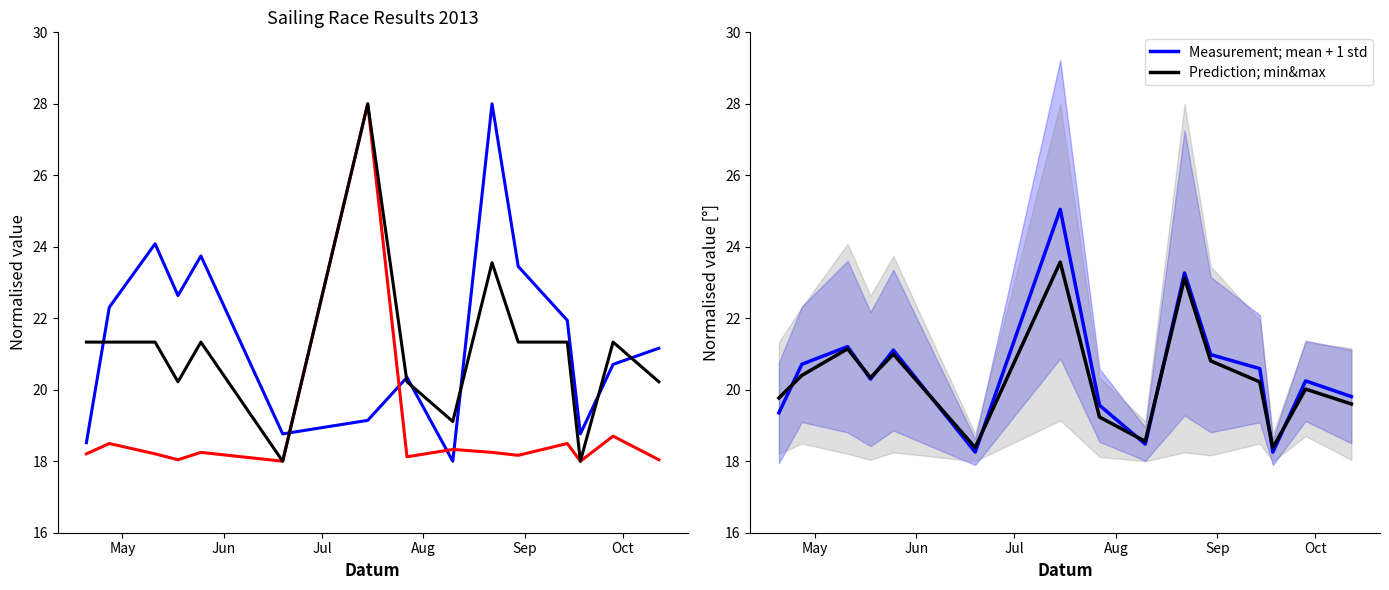

What is the maximum value for Measurement; mean + 1 std?

25.0